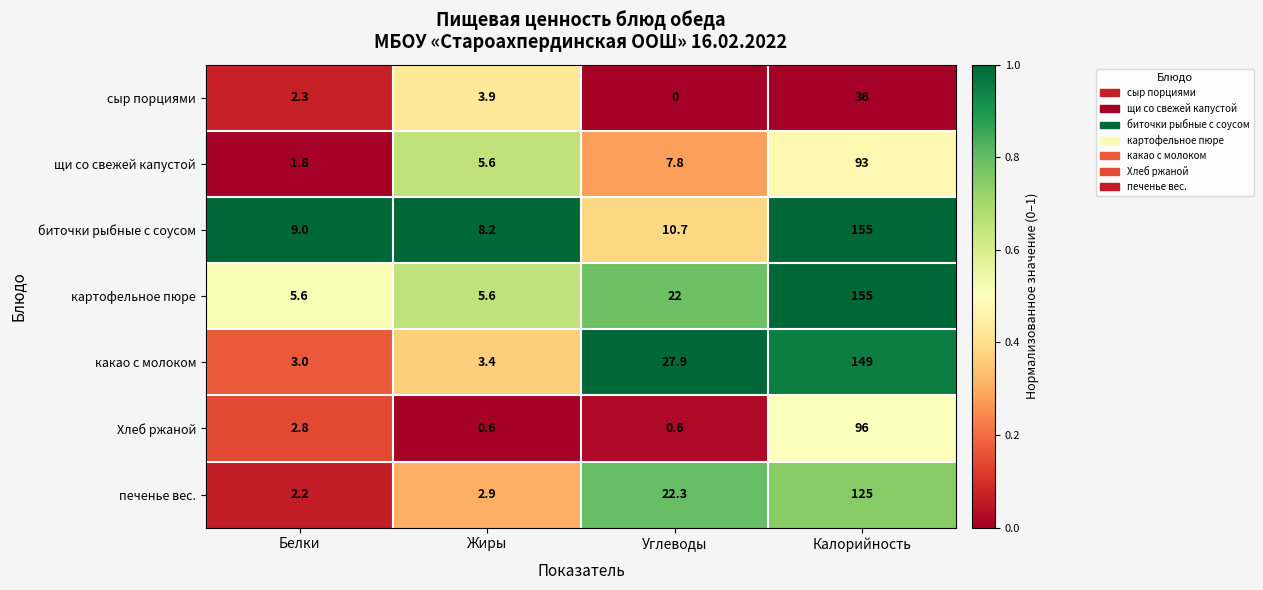

Is the value of картофельное пюре at Углеводы greater than the value of печенье вес. at Жиры?

Yes